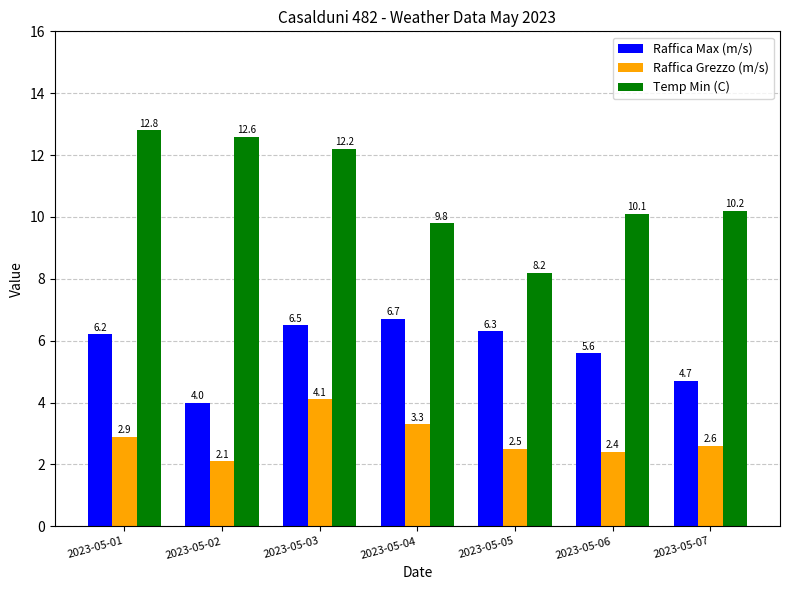

What is the highest value of the Raffica Grezzo (m/s) series?

4.1